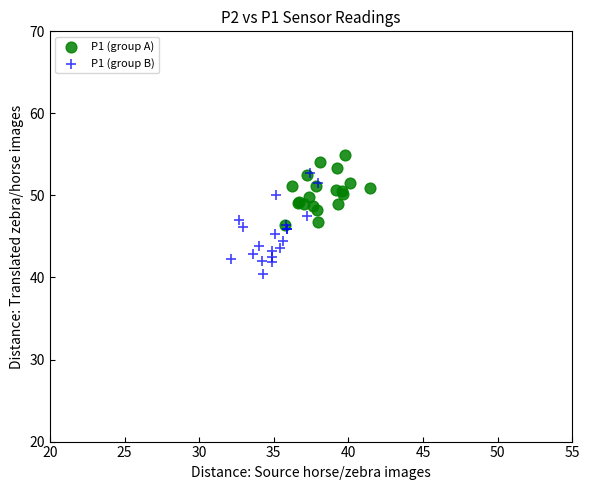

Which series has the largest Y range (max minus min)?

P1 (group B)